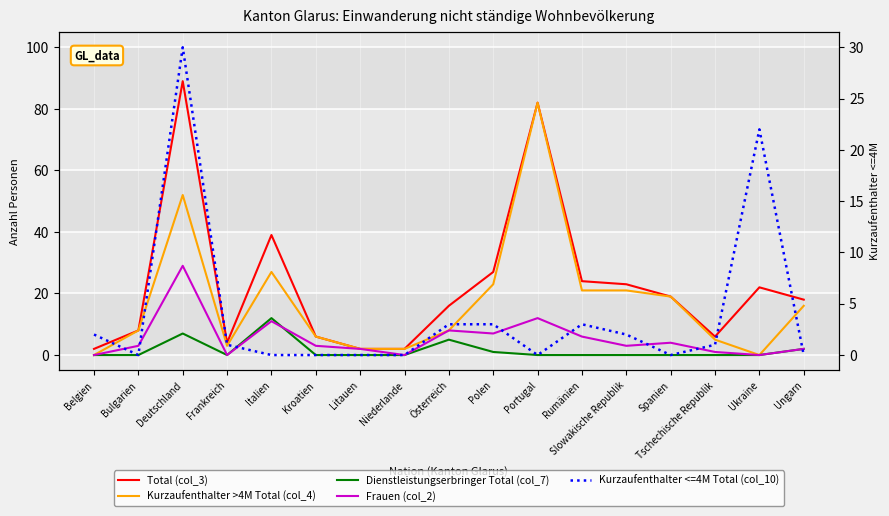

Between which two adjacent categories do Frauen (col_2) and Kurzaufenthalter <=4M Total (col_10) first intersect?

Belgien and Bulgarien